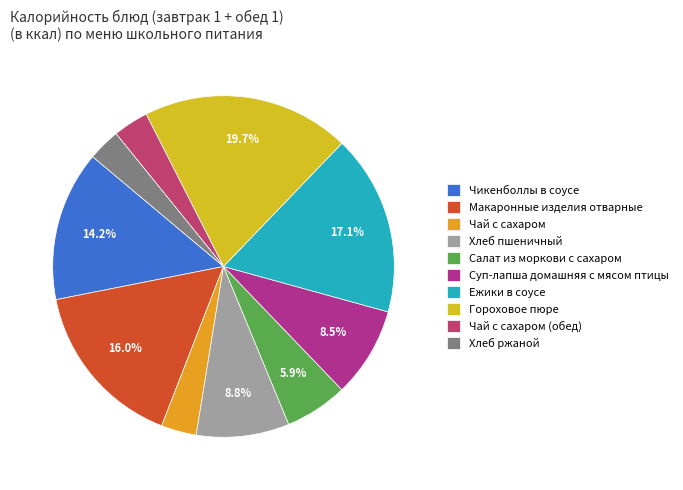

True or false: Ежики в соусе accounts for 28% of the total.

False